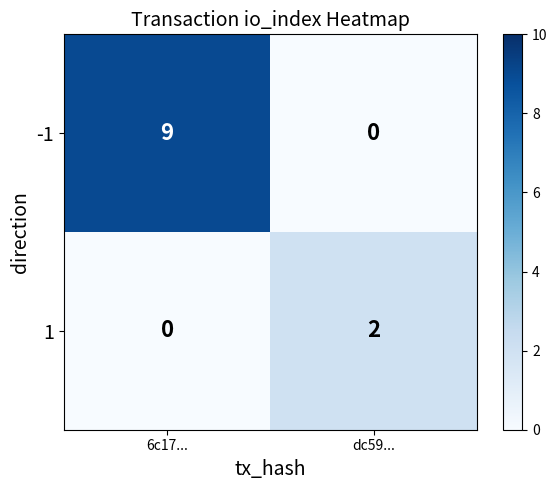

What is the maximum value shown in the chart?

9